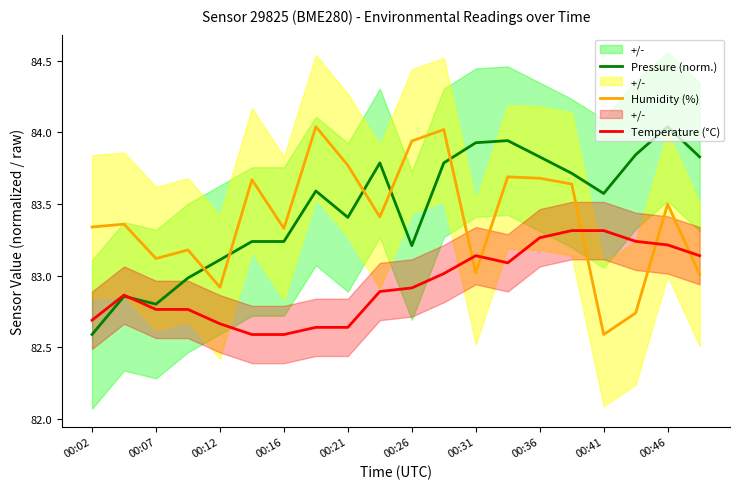

At which label does Humidity (%) reach its minimum?

00:41